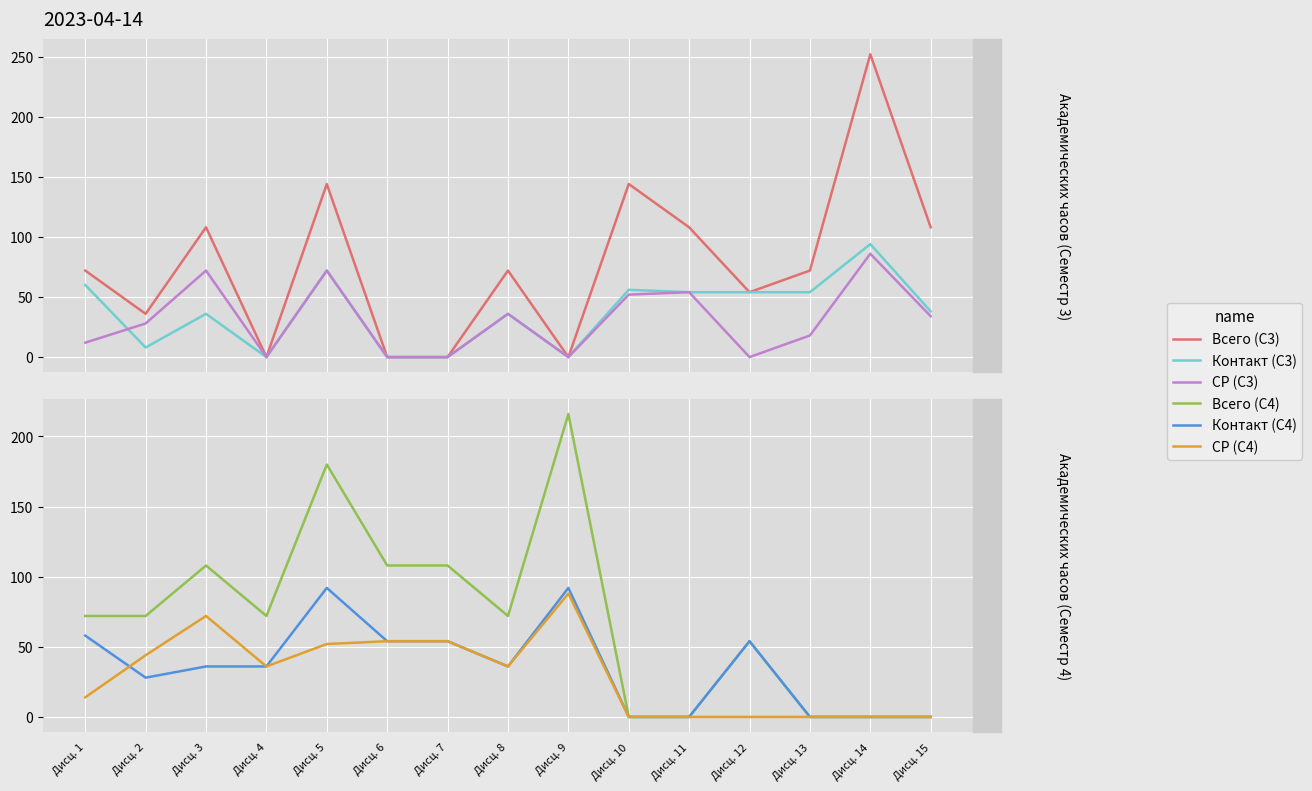

Reading right to left, transcribe all the data shown in this chart.

Всего (С3): Дисц. 15=108	Дисц. 14=252	Дисц. 13=72	Дисц. 12=54	Дисц. 11=108	Дисц. 10=144	Дисц. 9=0	Дисц. 8=72	Дисц. 7=0	Дисц. 6=0	Дисц. 5=144	Дисц. 4=0	Дисц. 3=108	Дисц. 2=36	Дисц. 1=72
Контакт (С3): Дисц. 15=38	Дисц. 14=94	Дисц. 13=54	Дисц. 12=54	Дисц. 11=54	Дисц. 10=56	Дисц. 9=0	Дисц. 8=36	Дисц. 7=0	Дисц. 6=0	Дисц. 5=72	Дисц. 4=0	Дисц. 3=36	Дисц. 2=8	Дисц. 1=60
СР (С3): Дисц. 15=34	Дисц. 14=86	Дисц. 13=18	Дисц. 12=0	Дисц. 11=54	Дисц. 10=52	Дисц. 9=0	Дисц. 8=36	Дисц. 7=0	Дисц. 6=0	Дисц. 5=72	Дисц. 4=0	Дисц. 3=72	Дисц. 2=28	Дисц. 1=12
Всего (С4): Дисц. 15=0	Дисц. 14=0	Дисц. 13=0	Дисц. 12=54	Дисц. 11=0	Дисц. 10=0	Дисц. 9=216	Дисц. 8=72	Дисц. 7=108	Дисц. 6=108	Дисц. 5=180	Дисц. 4=72	Дисц. 3=108	Дисц. 2=72	Дисц. 1=72
Контакт (С4): Дисц. 15=0	Дисц. 14=0	Дисц. 13=0	Дисц. 12=54	Дисц. 11=0	Дисц. 10=0	Дисц. 9=92	Дисц. 8=36	Дисц. 7=54	Дисц. 6=54	Дисц. 5=92	Дисц. 4=36	Дисц. 3=36	Дисц. 2=28	Дисц. 1=58
СР (С4): Дисц. 15=0	Дисц. 14=0	Дисц. 13=0	Дисц. 12=0	Дисц. 11=0	Дисц. 10=0	Дисц. 9=88	Дисц. 8=36	Дисц. 7=54	Дисц. 6=54	Дисц. 5=52	Дисц. 4=36	Дисц. 3=72	Дисц. 2=44	Дисц. 1=14